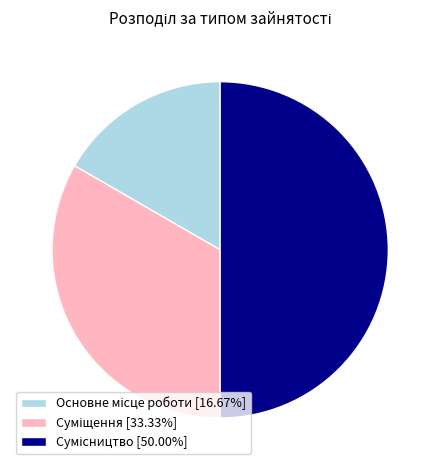

What percentage is the Основне місце роботи slice, to the nearest percent?

17%